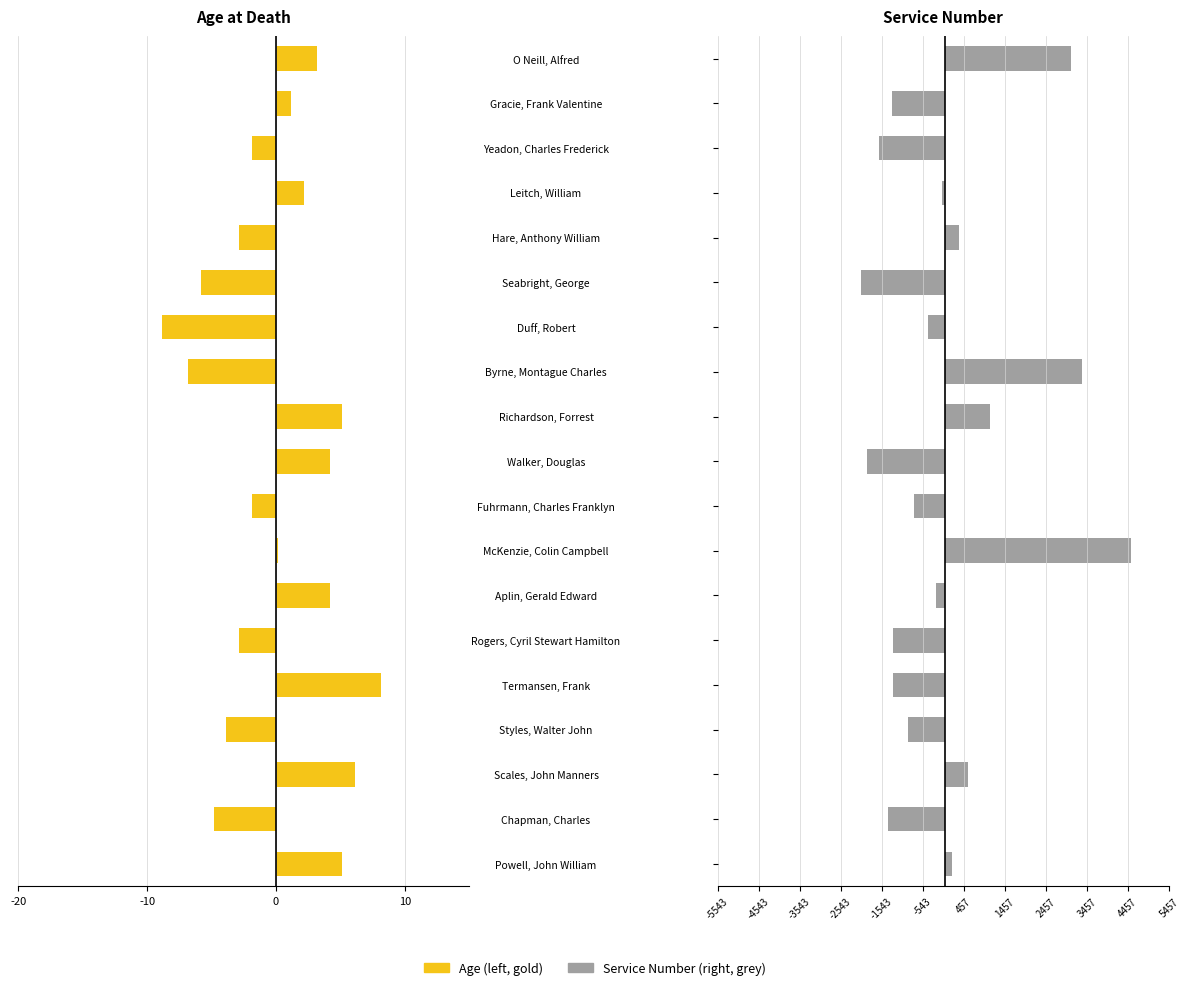

How many groups of bars are there?

19